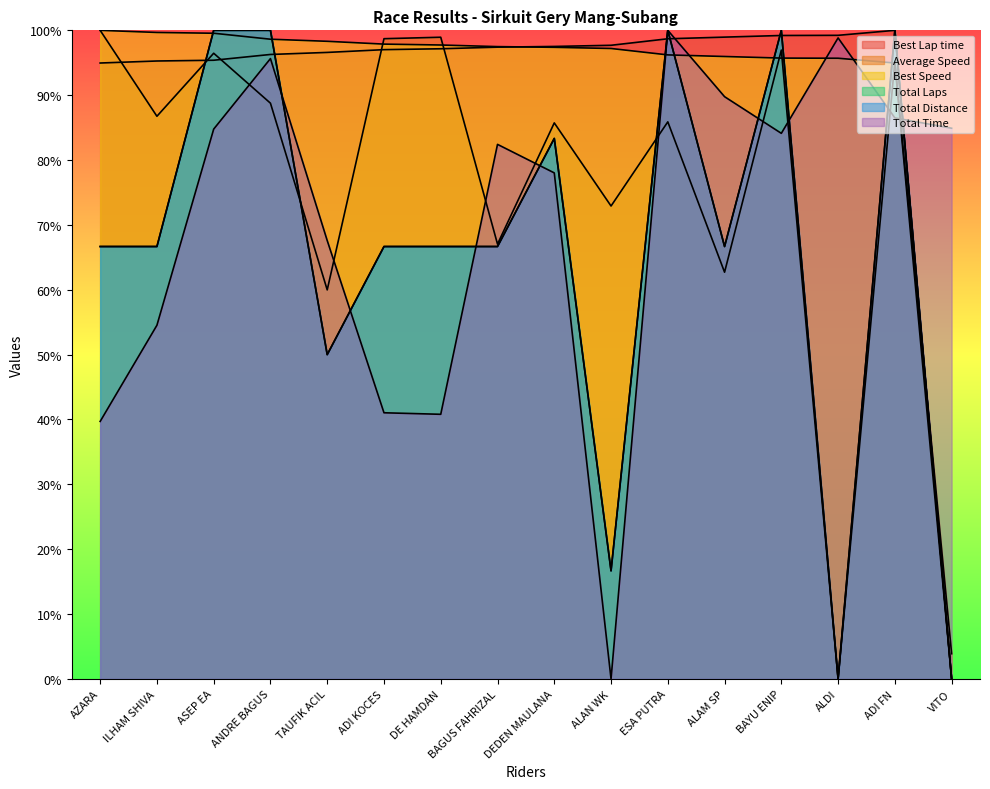

How many data points in Total Time are less than 84?

8